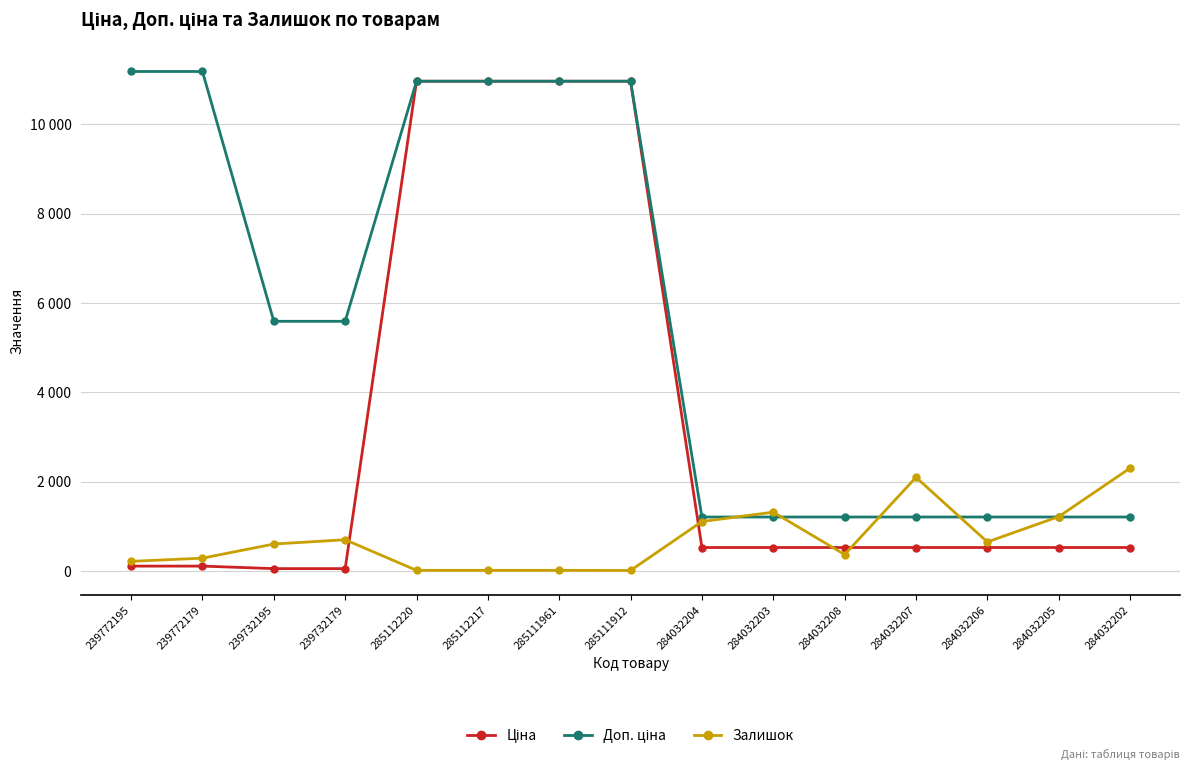

Which series changed the most between 284032207 and 284032202?

Залишок